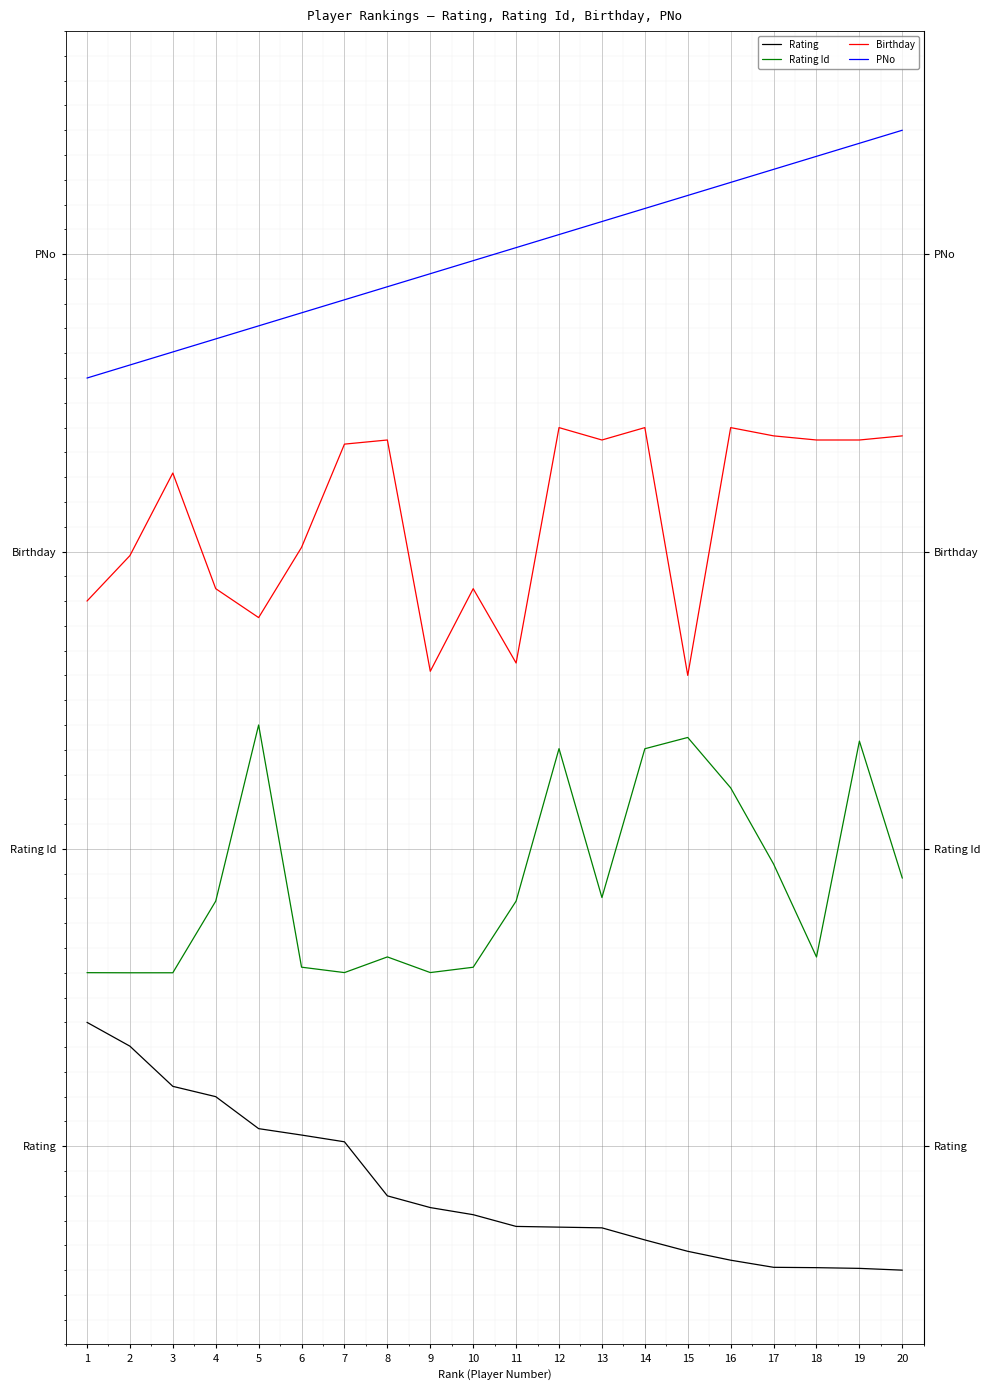

What are all the series names shown in the legend?

Rating, Rating Id, Birthday, PNo